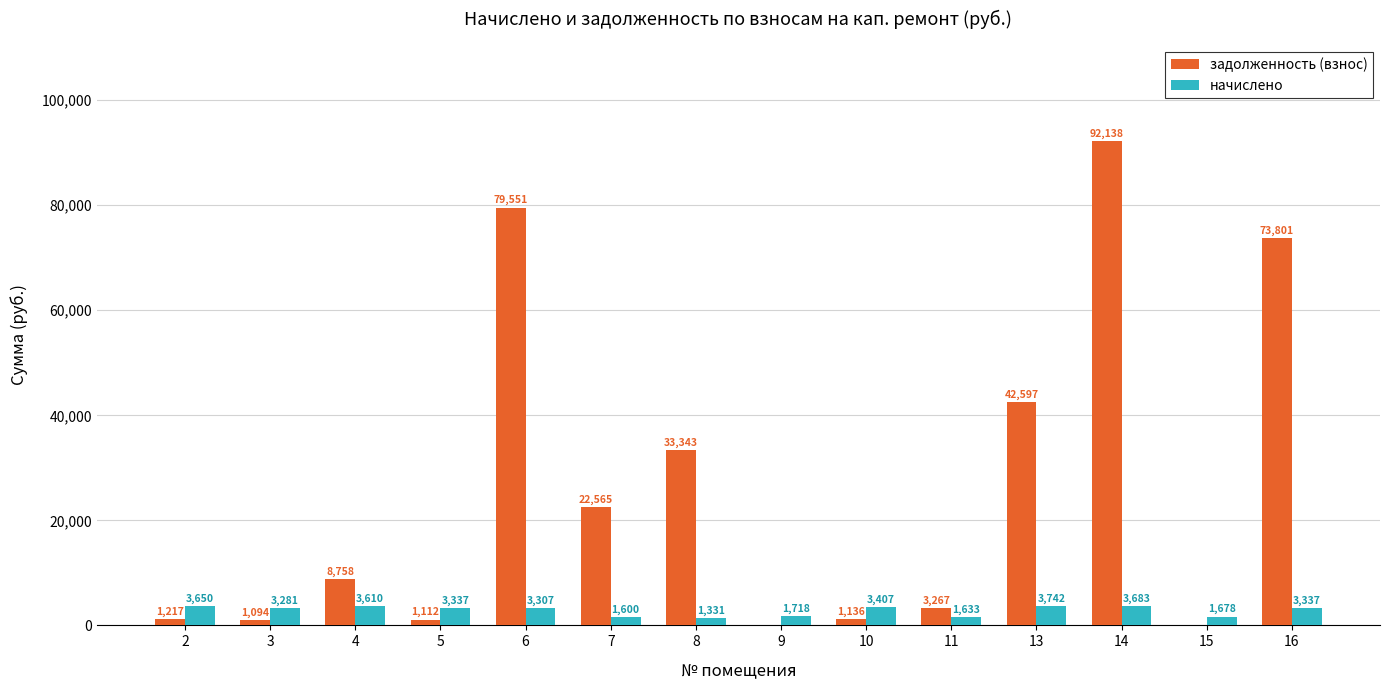

True or false: задолженность (взнос) has a value of 1112.2 at 5.

True